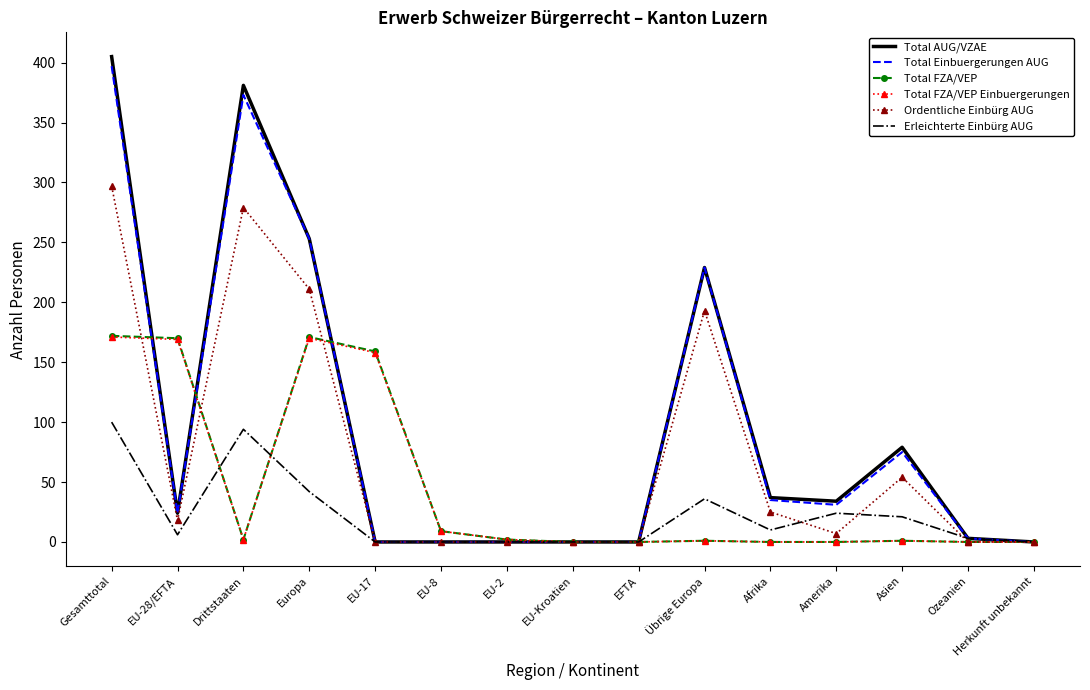

Is it true that Total FZA/VEP equals 170 at EU-28/EFTA?

True